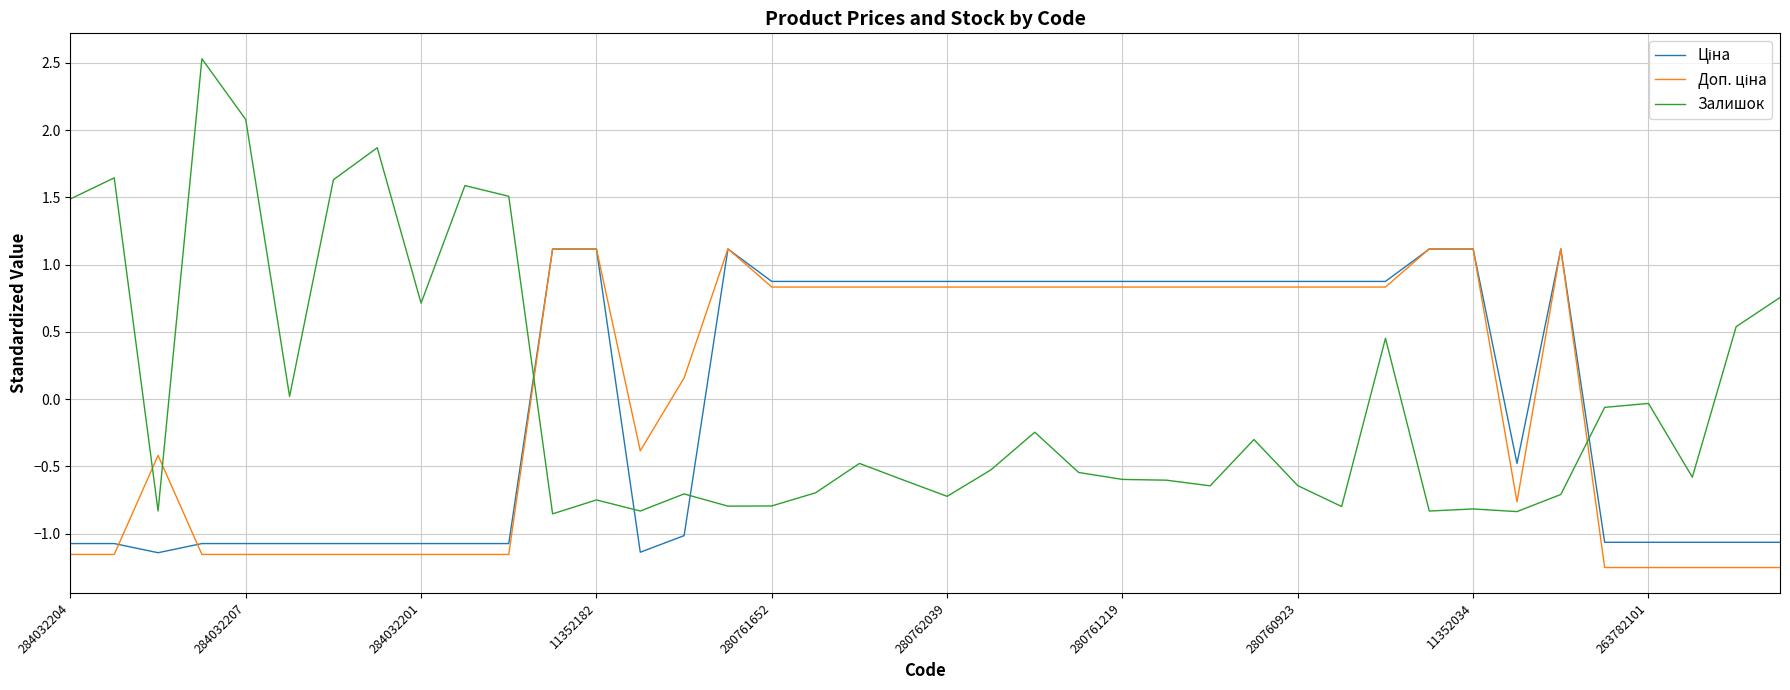

Which series has the largest range (max minus min)?

Залишок